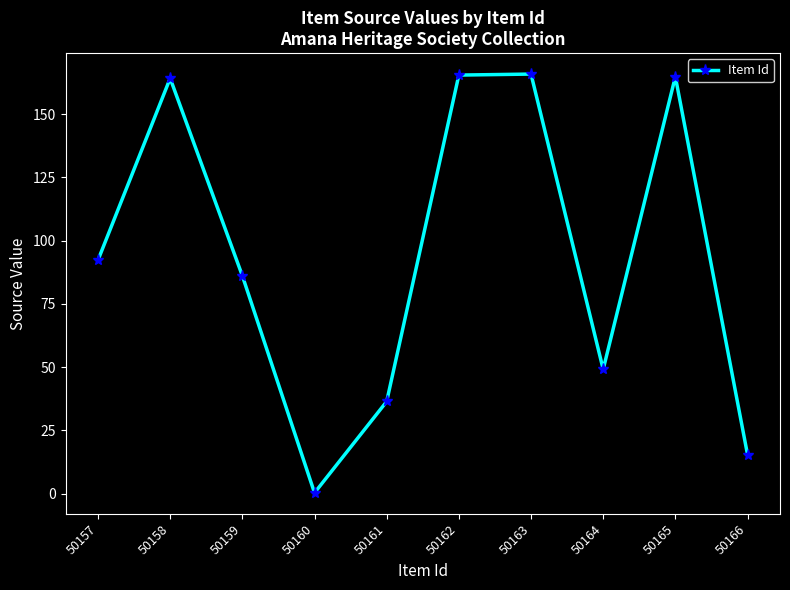

The value at 50163 is 165.8. True or false?

True